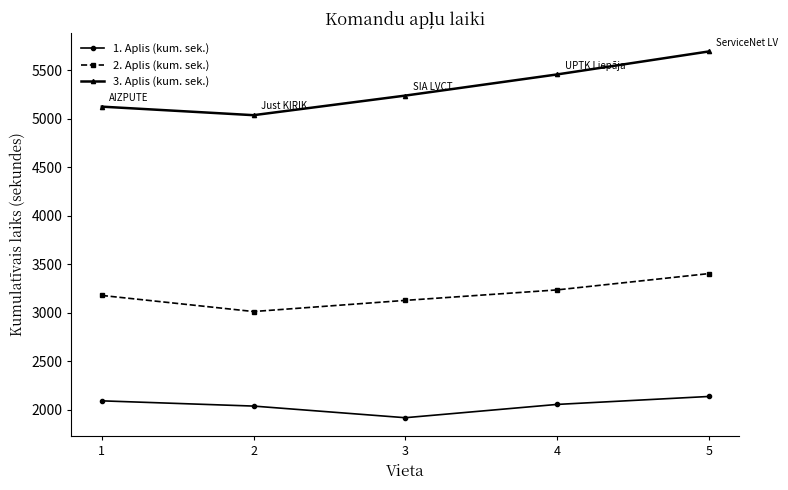

True or false: 1. Aplis (kum. sek.) has a value of 2091 at 1.

True